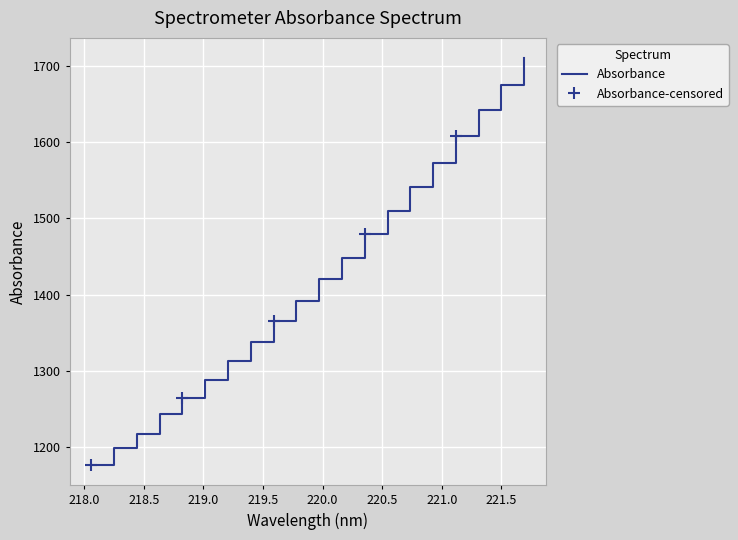

Reading left to right, what are all the values shown in this chart?

1176.3	1197.9	1217.4	1242.8	1264.7	1288.0	1312.9	1338.2	1365.7	1391.8	1420.2	1447.6	1479.3	1510.4	1541.4	1573.3	1608.0	1642.4	1675.3	1710.5